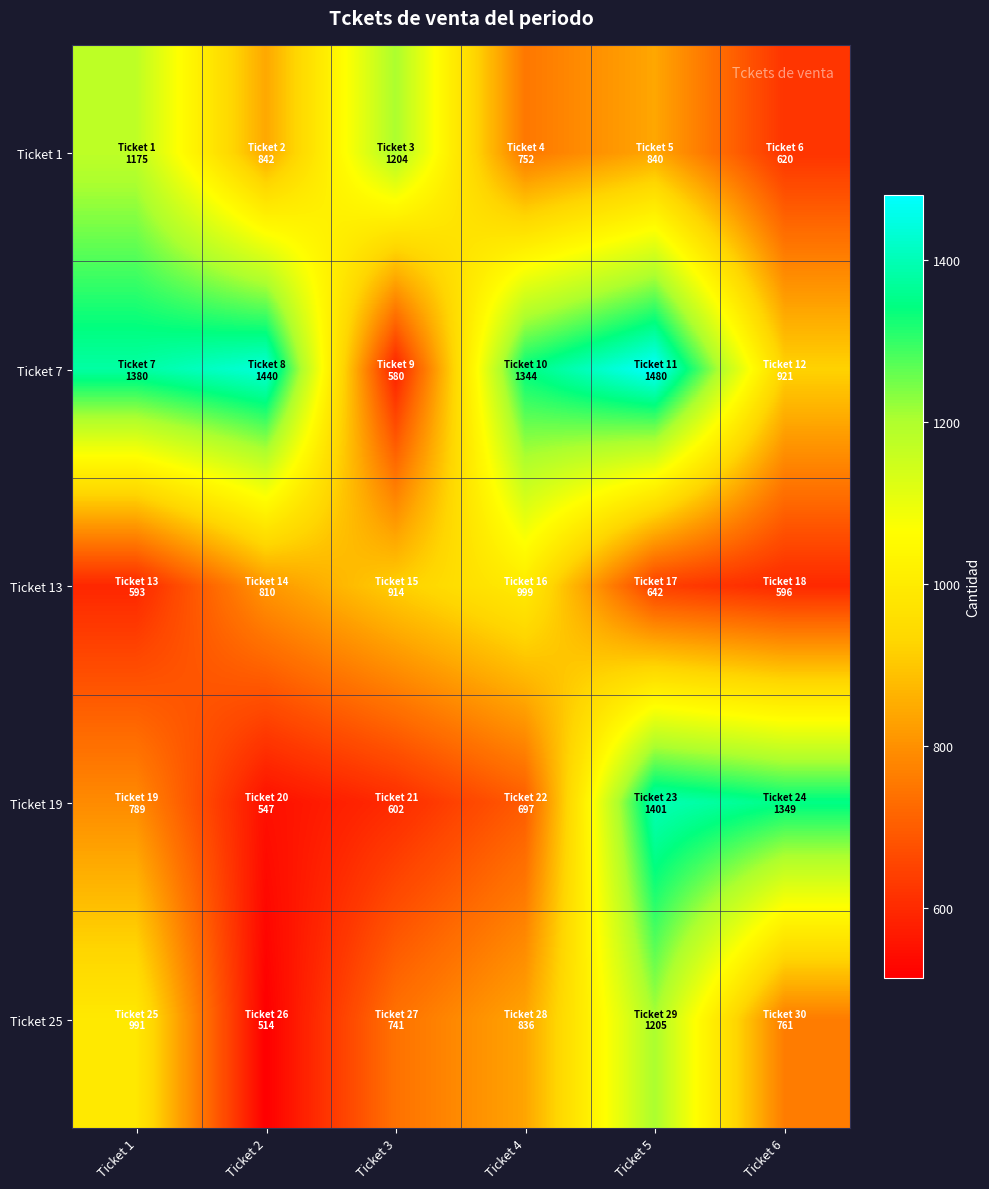

What is the total value across all series at Ticket 5?

5568